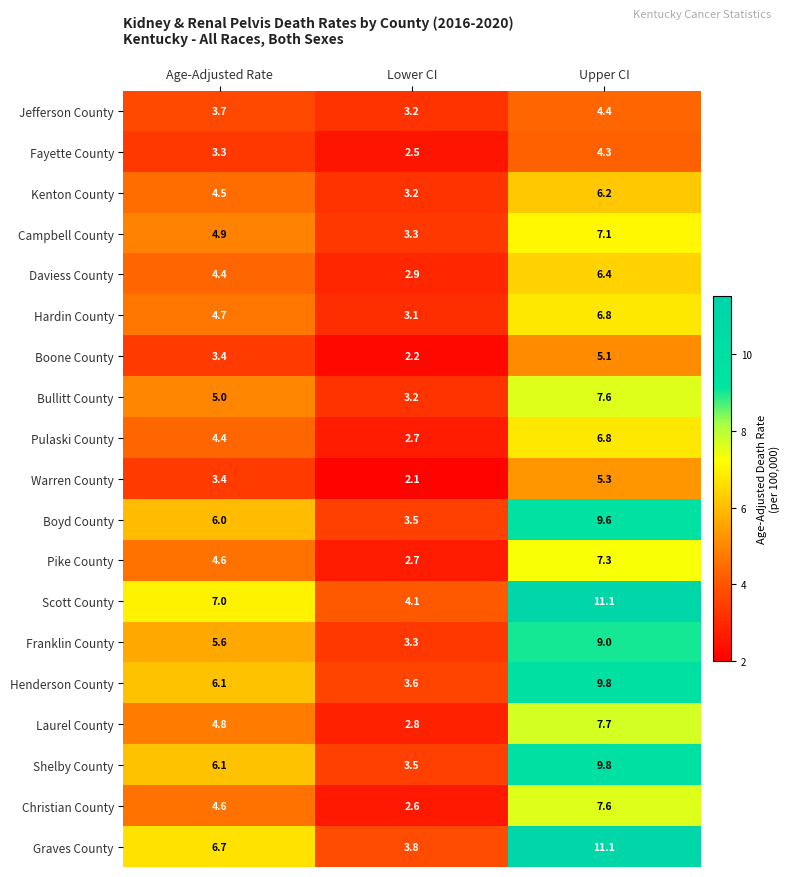

What is the sum of the Boone County values at Upper CI and Lower CI?

7.3